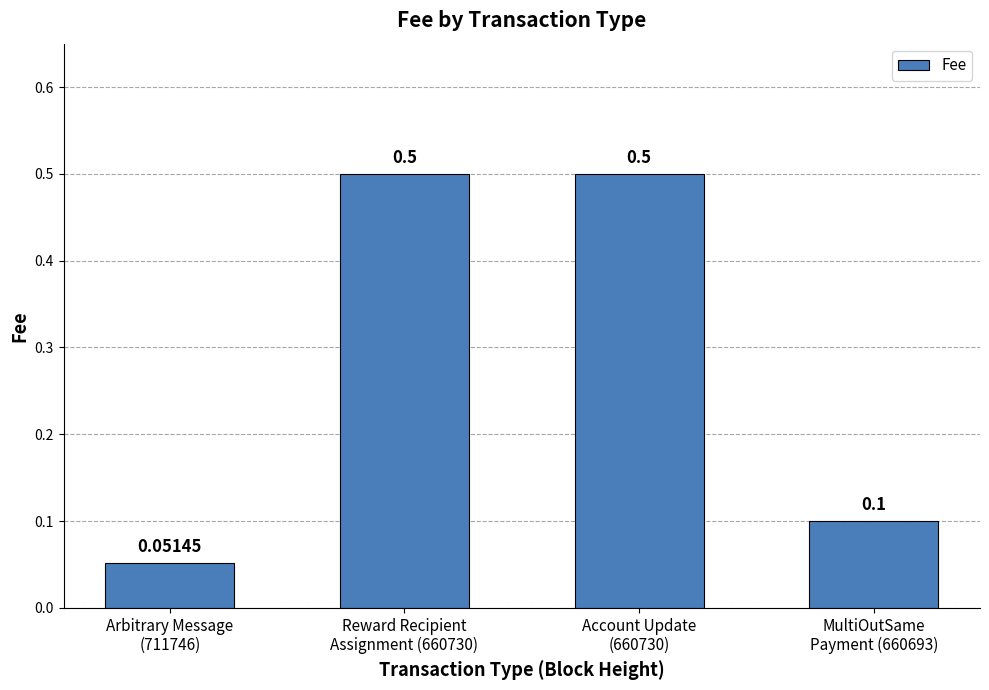

What is the average value?

0.3